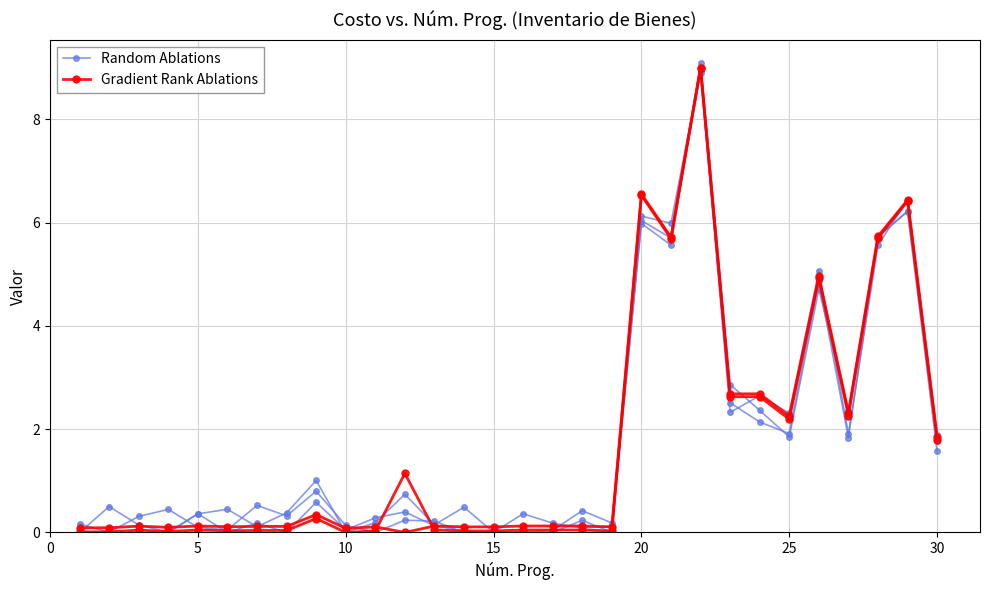

Is the value of Gradient Rank Ablations at 25 greater than the value of Random Ablations at 5?

Yes